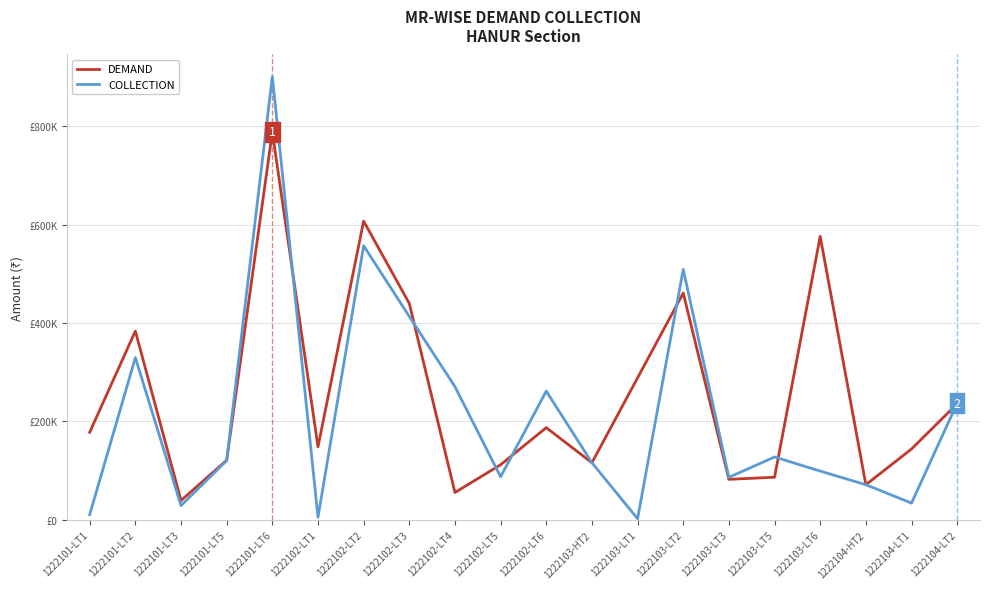

What value does the COLLECTION series have at 1222101-LT5?

120453.0